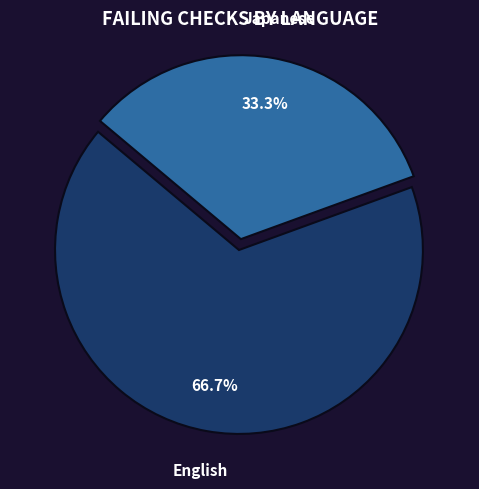

Which category has the biggest portion of the pie?

English